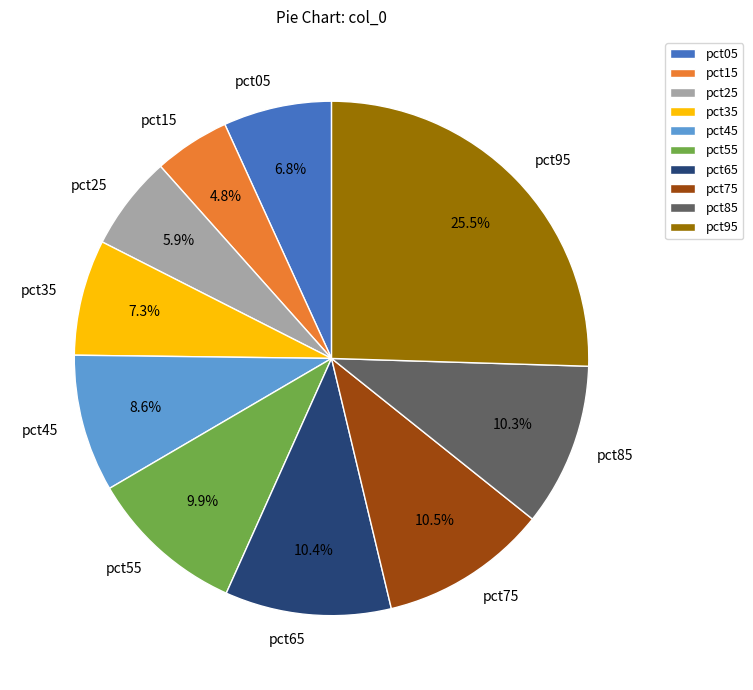

To the nearest percent, what is the difference between the pct15 and pct55 slice percentages?

5%